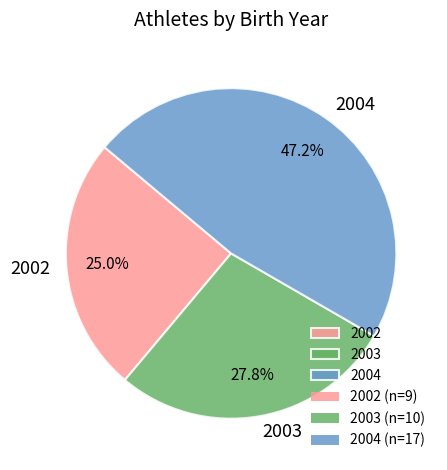

What is the ratio of the value at 2003 to the value at 2002?

1.1